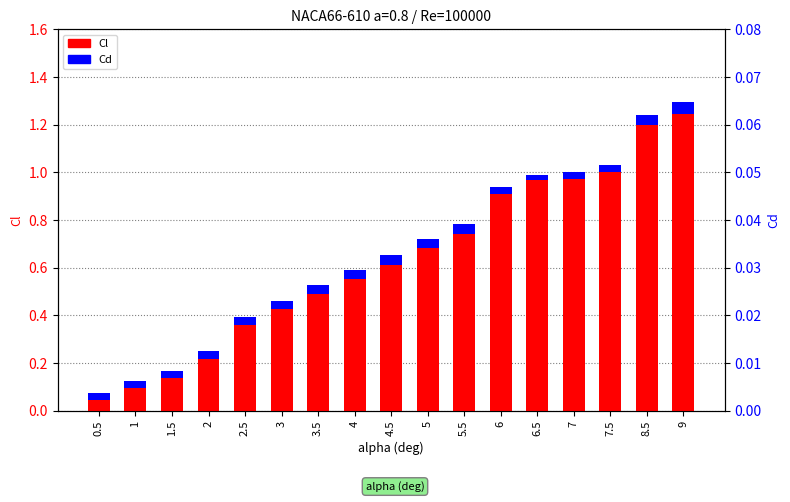

The Cl series shows 0.1 at 1.5. True or false?

False